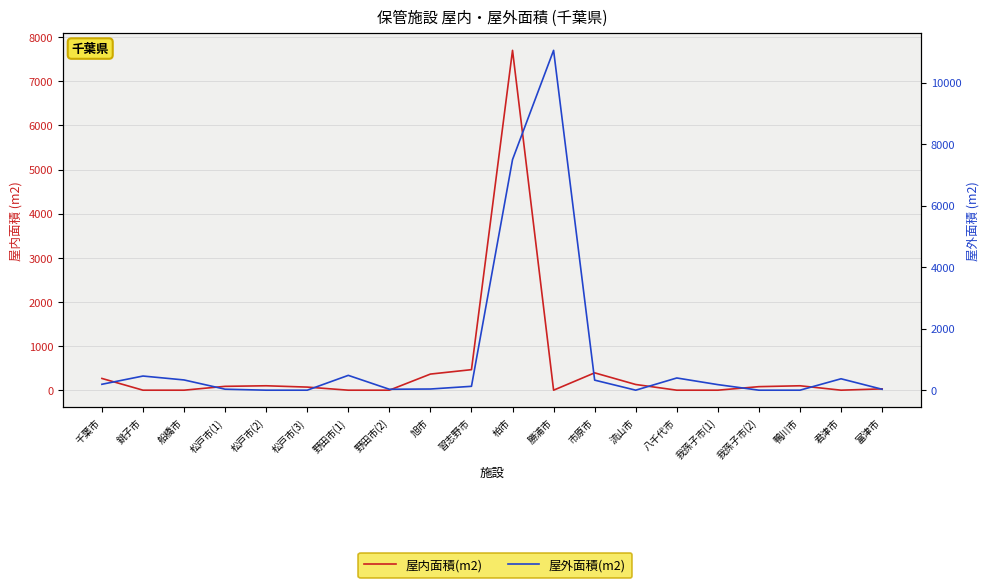

Reading left to right, what are all the values shown in this chart?

屋内面積(m2): 千葉市=266	銚子市=0	船橋市=0	松戸市(1)=87	松戸市(2)=100	松戸市(3)=70	野田市(1)=0	野田市(2)=0	旭市=365	習志野市=465	柏市=7700	勝浦市=0	市原市=393	流山市=129	八千代市=0	我孫子市(1)=0	我孫子市(2)=80	鴨川市=100	君津市=0	富津市=30
屋外面積(m2): 千葉市=192	銚子市=460	船橋市=333	松戸市(1)=32	松戸市(2)=0	松戸市(3)=0	野田市(1)=482	野田市(2)=30	旭市=38	習志野市=126	柏市=7500	勝浦市=11053	市原市=327	流山市=0	八千代市=397	我孫子市(1)=181	我孫子市(2)=0	鴨川市=0	君津市=371	富津市=30